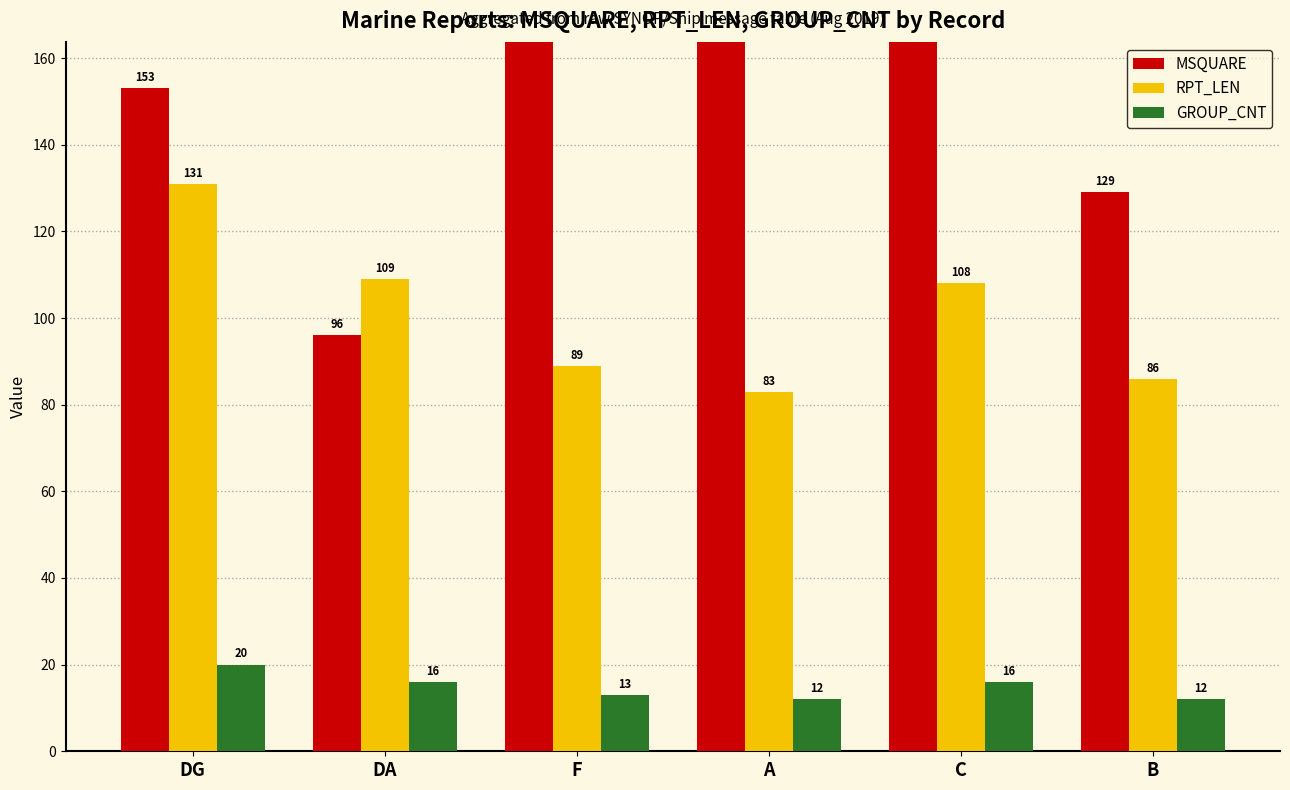

Which series has the largest range (max minus min)?

MSQUARE